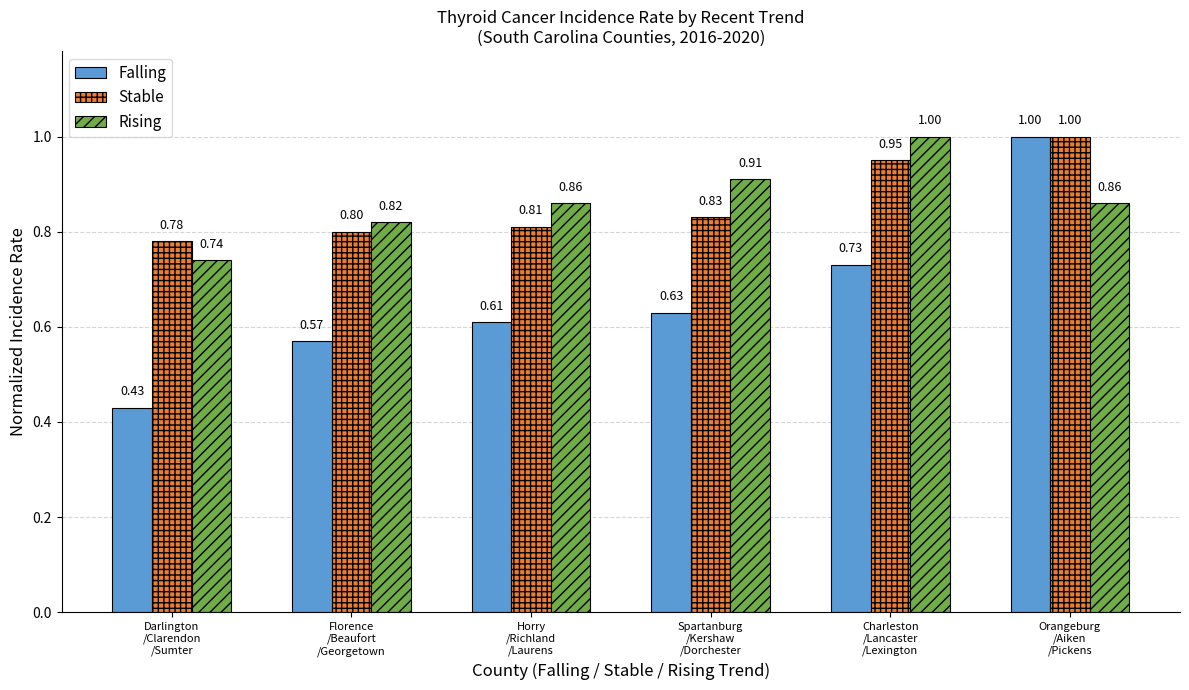

The Rising series shows 0.8 at Florence
/Beaufort
/Georgetown. True or false?

True